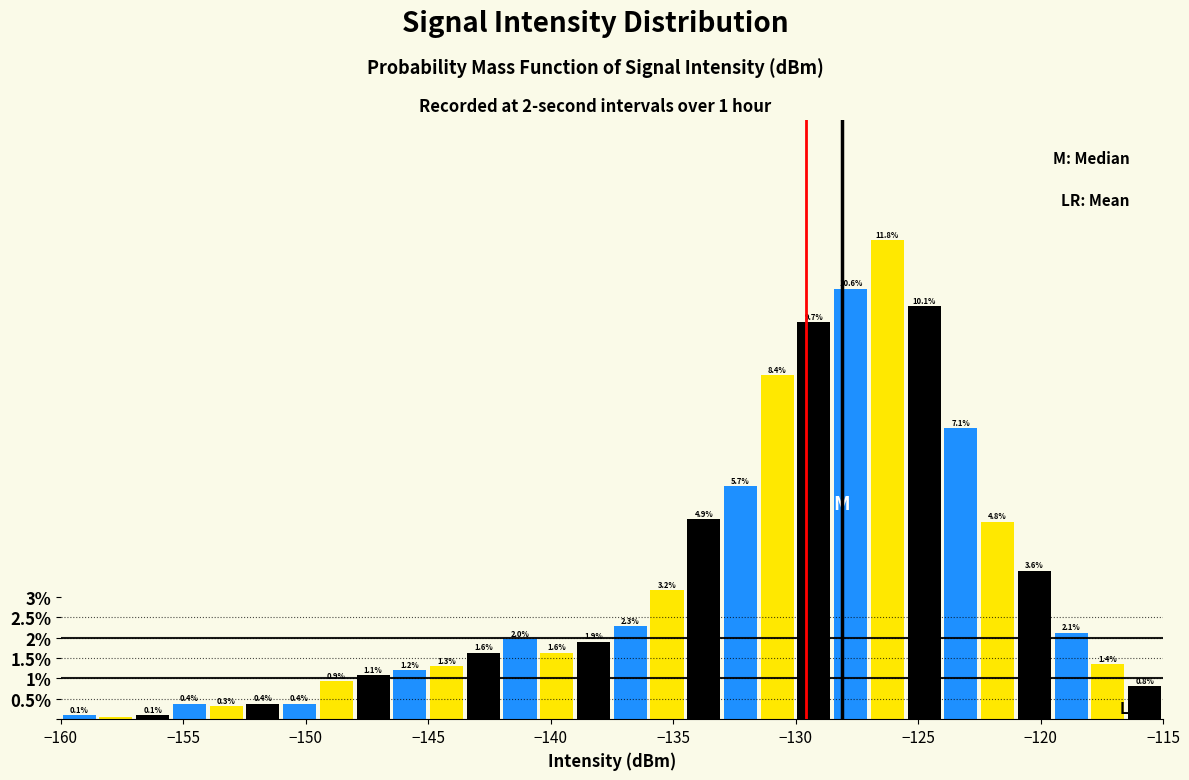

Around what value on the x-axis is the tallest bar? Give the approximate position of its centre, as read against the axis.

-126.0